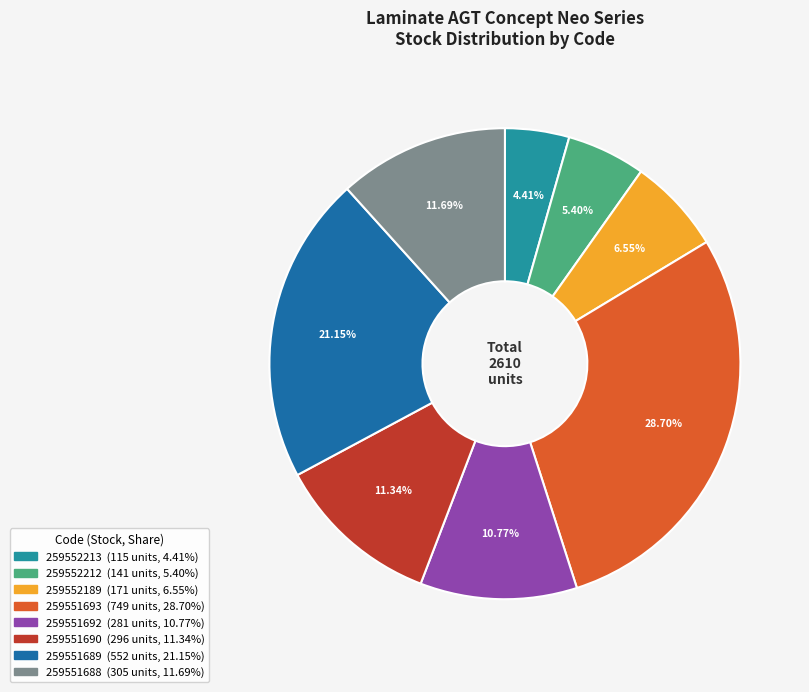

Approximately how many times larger is the value at 259552212 compared to 259551688?

0.5